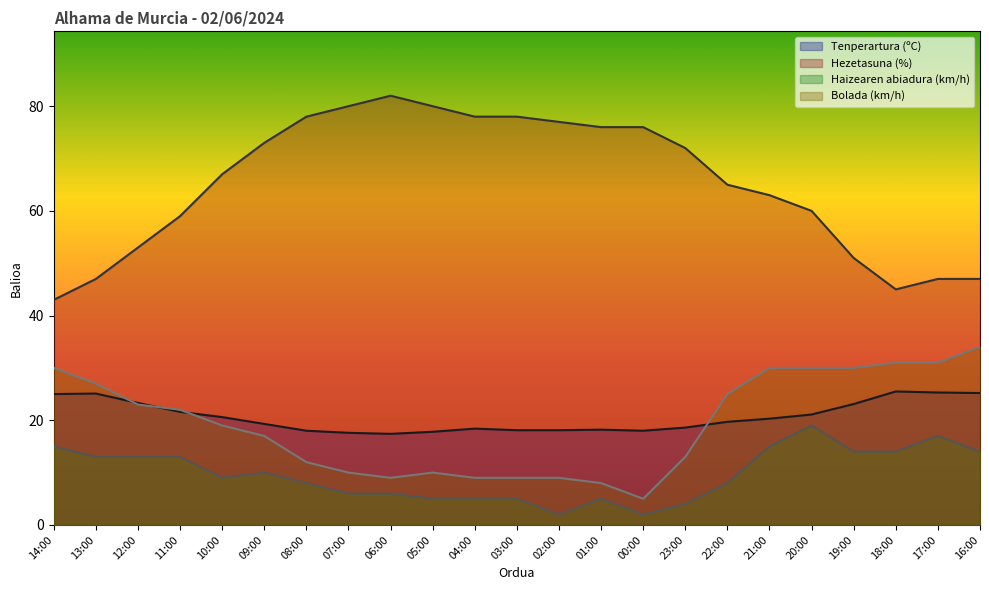

At which category is the sum across all series the highest?

20:00